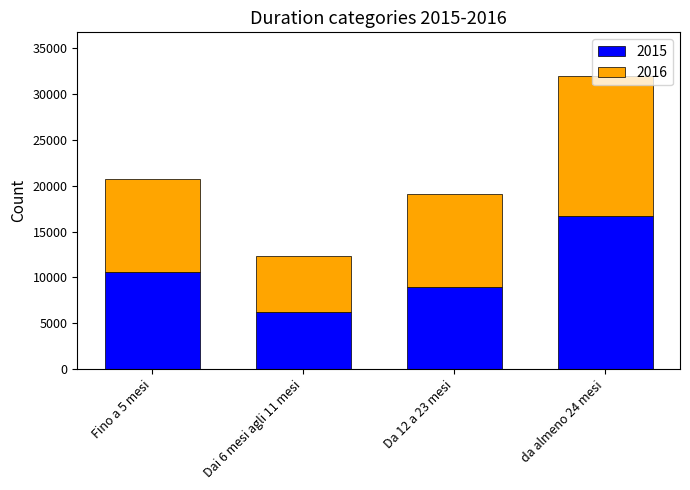

What is the difference between the maximum and minimum values in the 2015 series?

10460